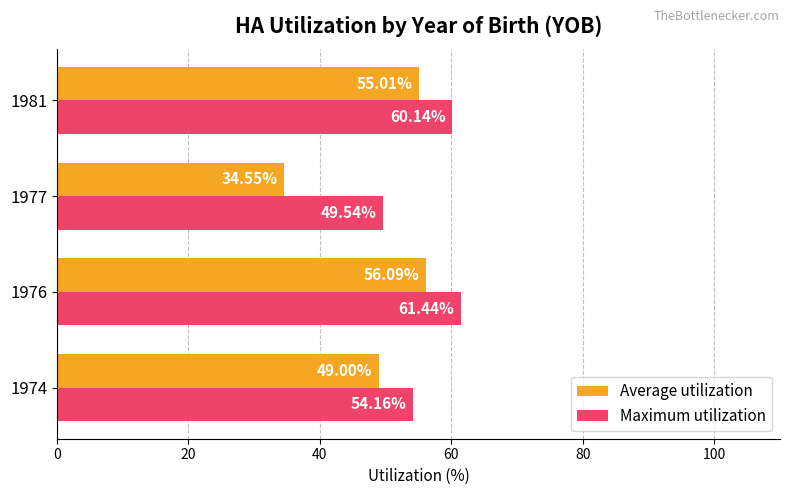

Which series changed the most between 1976 and 1981?

Maximum utilization